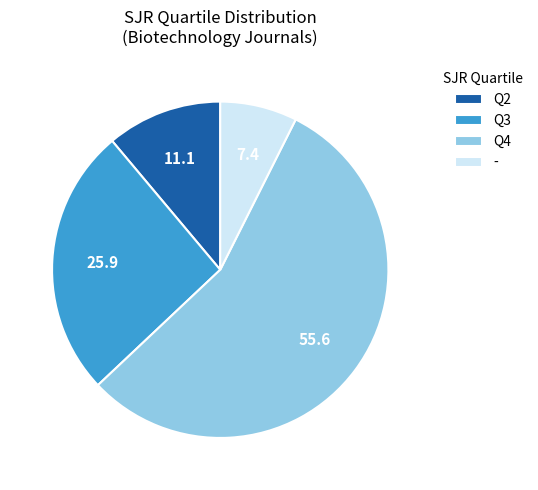

How many segments does this pie chart have?

4